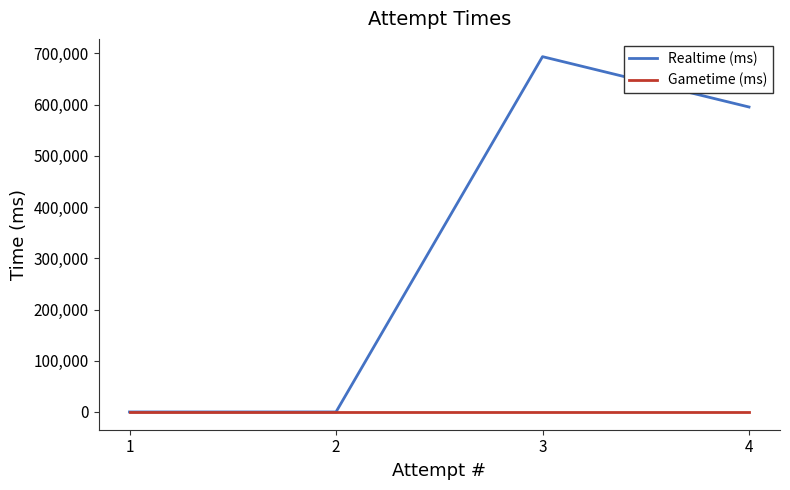

Is this an area chart (filled region under the line)?

No